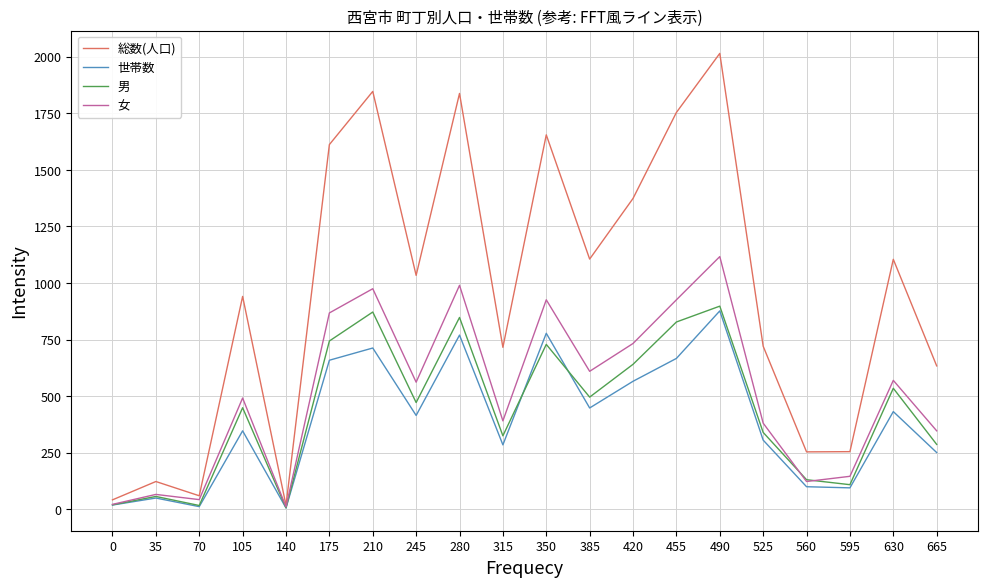

Is it true that 男 equals 1190 at 490?

False